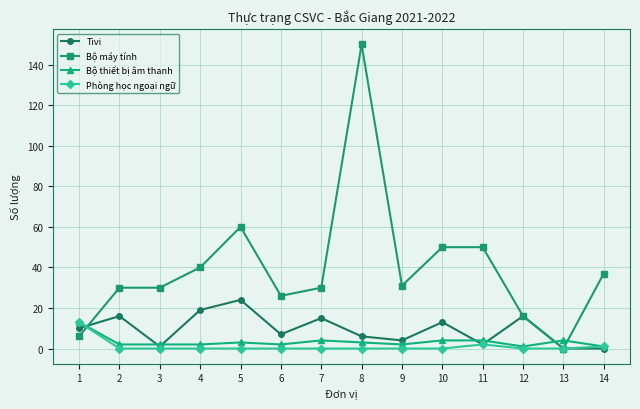

Does the chart display data point markers on the line(s)?

Yes